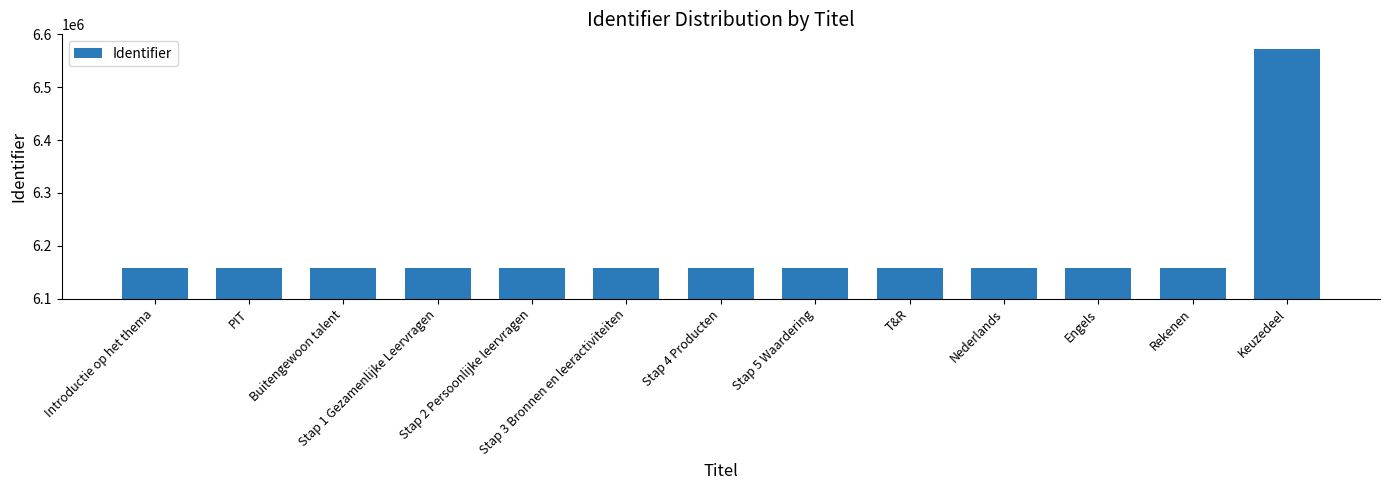

Which category has the highest value across all series?

Keuzedeel